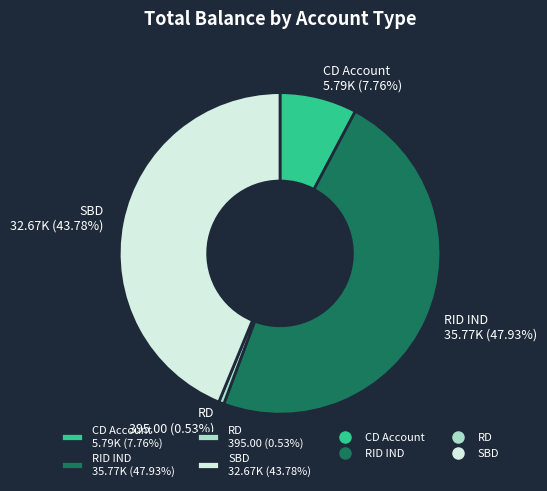

How many slices are in this pie chart?

4